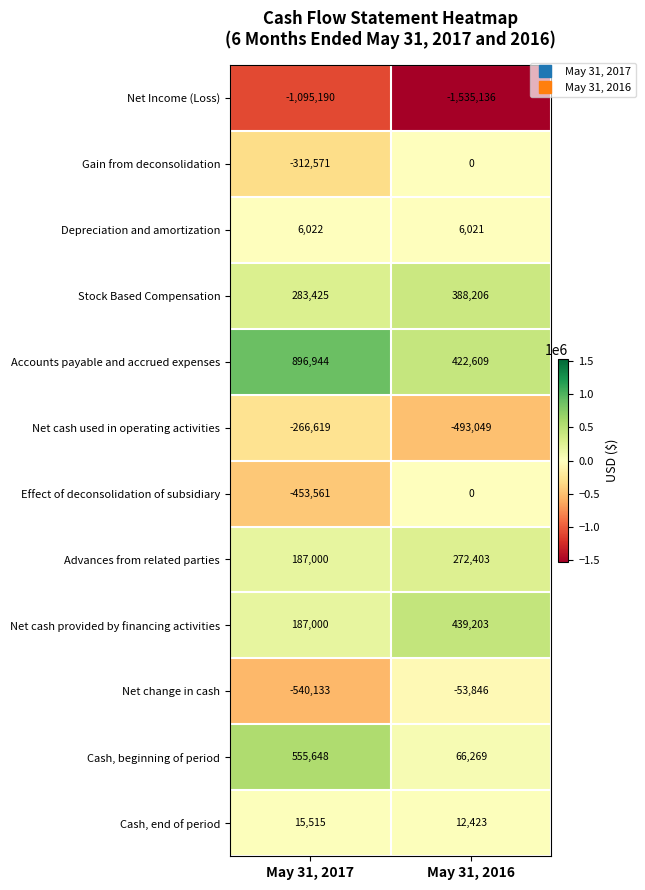

Which series has the largest range (max minus min)?

Cash, beginning of period